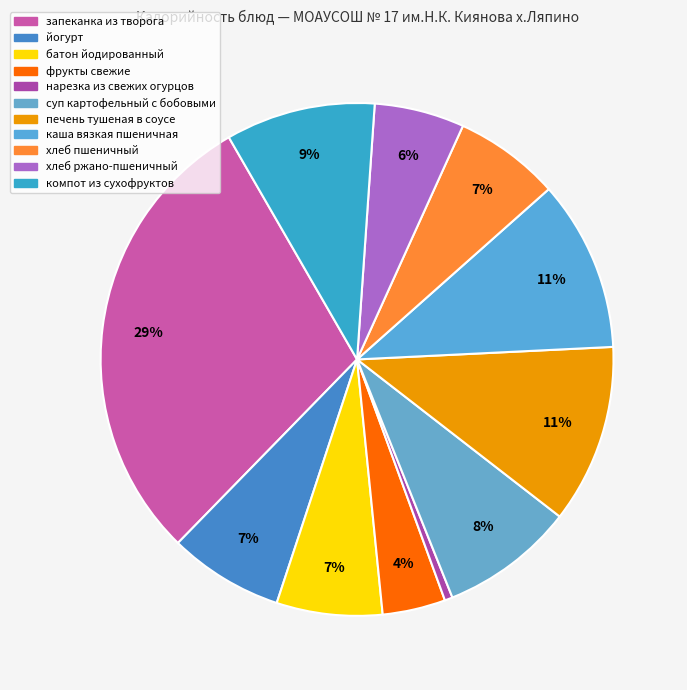

What is the change in value from фрукты свежие to каша вязкая пшеничная?

+96